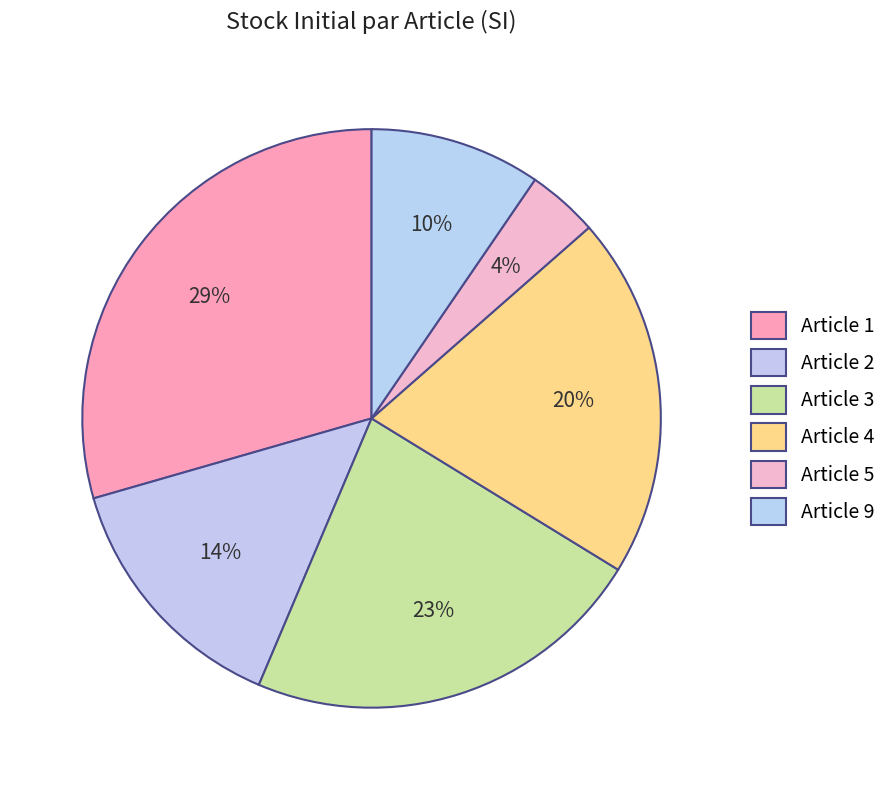

How many slices are in this pie chart?

6